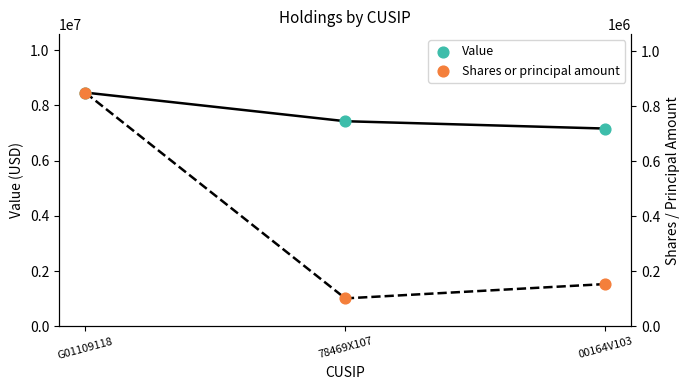

Which series has the largest total across all categories?

Value